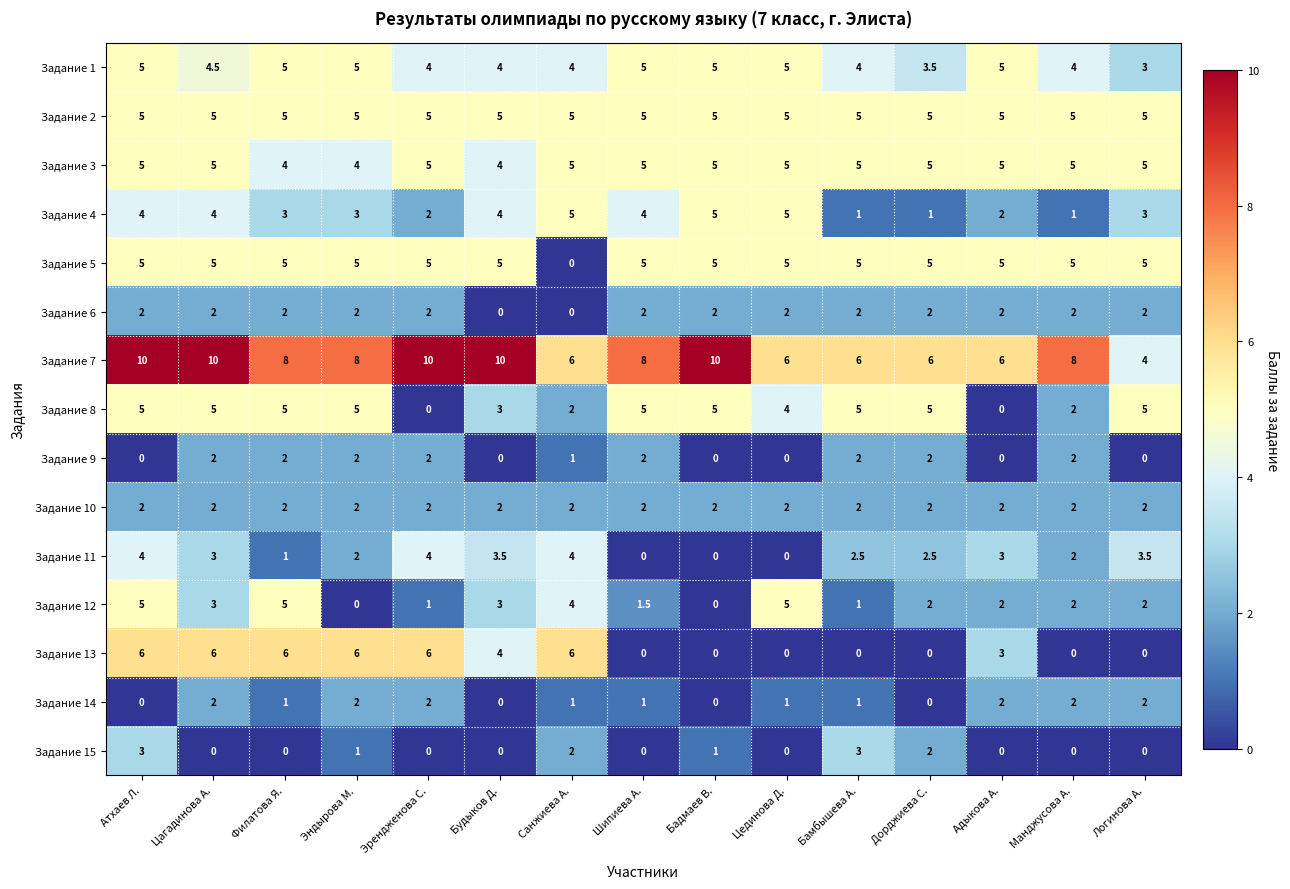

Which series has the largest total across all categories?

Задание 7